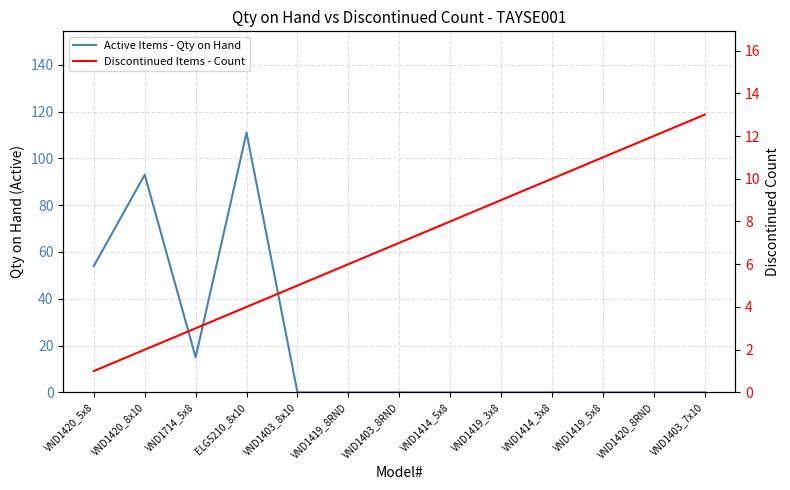

True or false: Discontinued Items - Count and Active Items - Qty on Hand cross at least once.

True